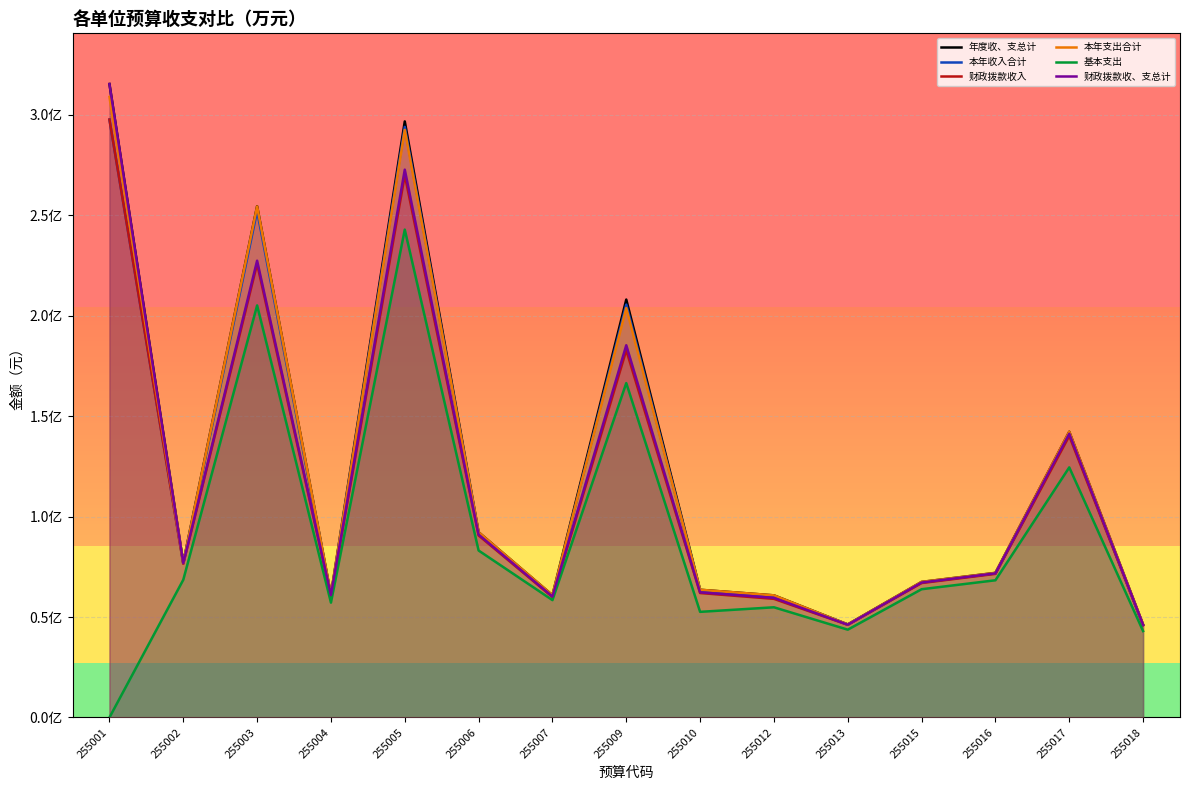

Reading right to left, list all the values displayed in this chart.

年度收、支总计: 46222086.7	142220891.6	71978400.8	67472654.5	46311364.9	60783638.3	63568807.9	207987898.4	60859864.0	92197552.1	296650767.6	61111085.8	254442173.9	77072280.8	315256720.5
本年收入合计: 45937902.3	141148385.1	71727190.5	67225452.9	46283759.9	60282864.0	63242035.6	205494949.4	60185943.4	91784986.3	293921214.1	60694273.4	252061326.8	76740994.9	297563506.0
财政拨款收入: 45937902.3	140139185.1	71480912.9	66910102.9	46127309.9	59032800.9	61938401.6	182777540.3	59939330.5	90606146.5	269907913.4	60521723.4	225824800.4	76495644.9	297563506.0
本年支出合计: 46222086.7	142220891.6	71928400.8	67472654.5	46276374.9	60783638.3	63568807.9	203757478.0	60859843.0	92197552.1	292422319.8	61111085.8	254342682.3	76822280.8	308818084.5
基本支出: 43010930.6	124472210.4	68285442.8	63835936.0	43704229.9	54843776.9	52573274.7	166426906.3	58413311.4	83095324.0	242798956.8	57161525.8	205072560.2	68529272.5	0.0
财政拨款收、支总计: 46162402.1	141211691.6	71732123.1	67157304.5	46154914.9	59533575.2	62265173.9	185270489.2	60230607.1	91018712.3	272637466.9	60938535.8	227331405.7	76826930.8	315256720.5